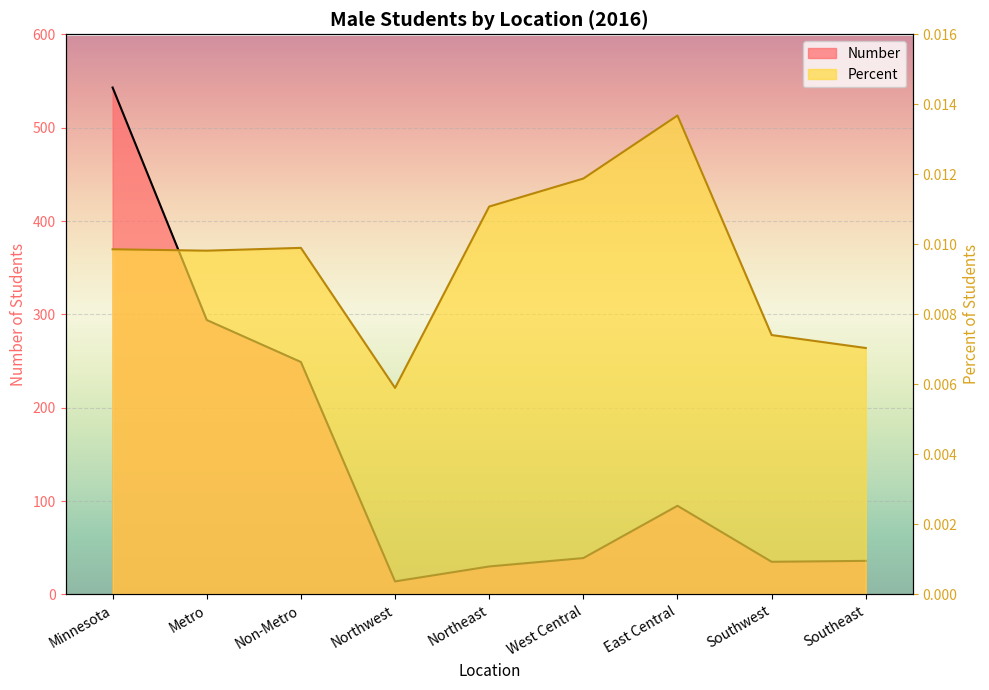

How many interior local valleys does the Percent series have?

2